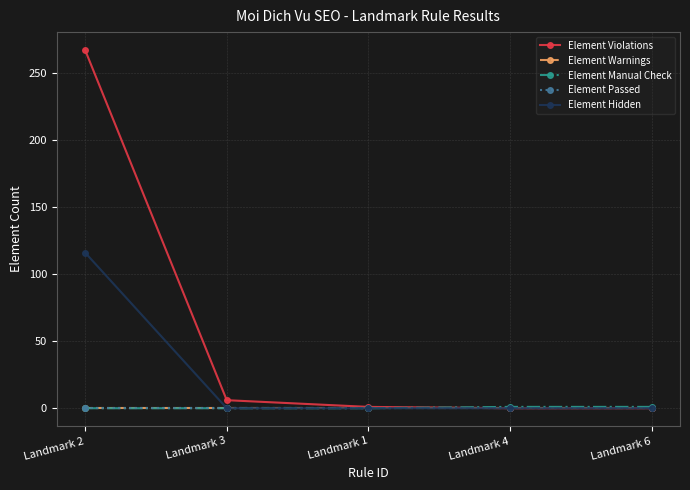

Where is Element Hidden nearest to the value 58?

Landmark 2